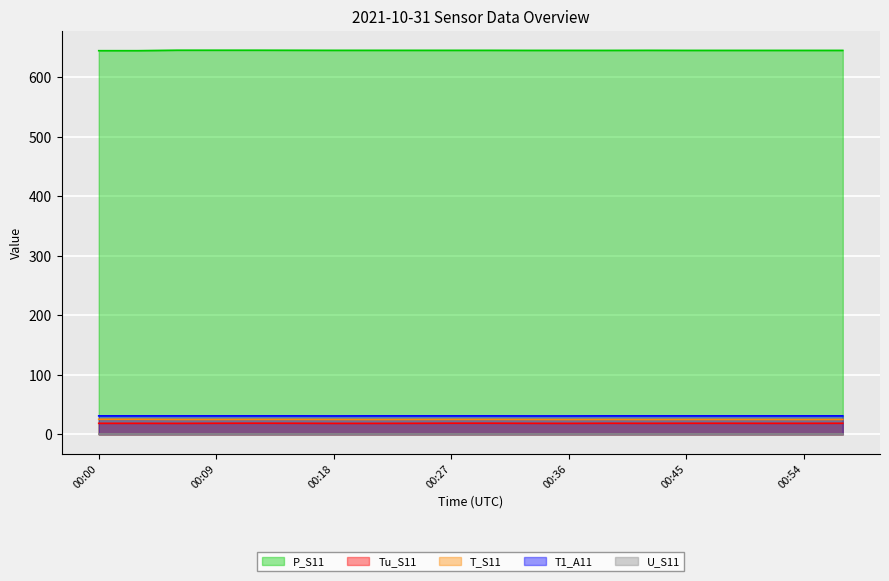

What is the total value across all series at 00:36?

719.8